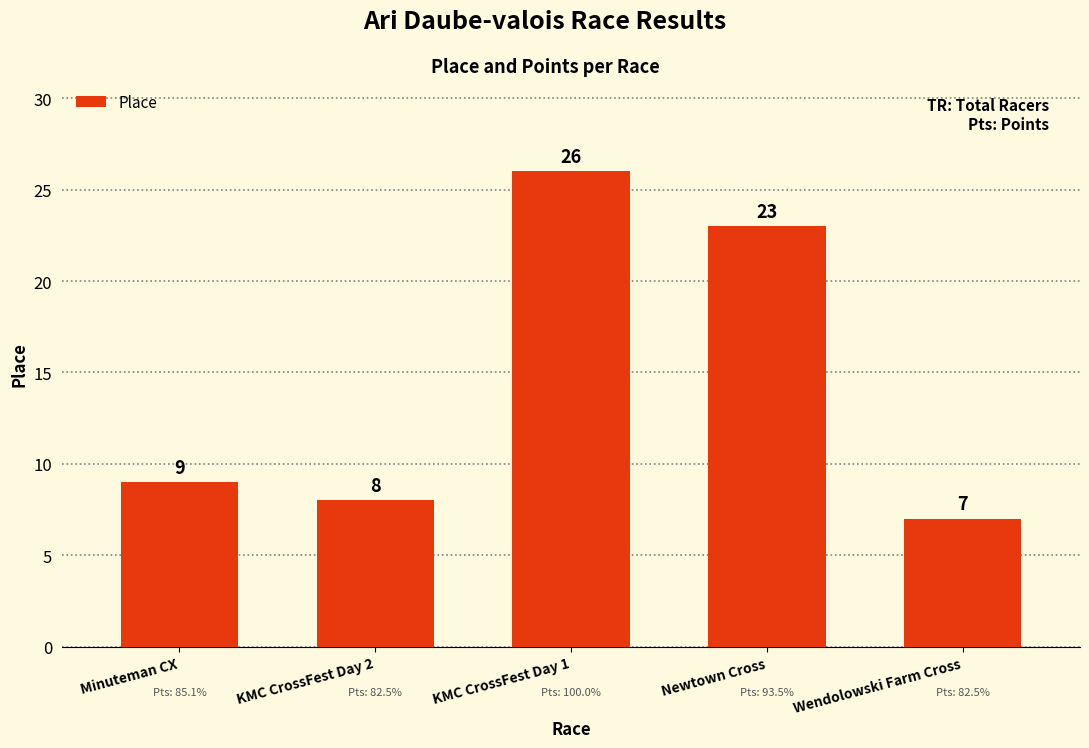

What is the change in value from Minuteman CX to Newtown Cross?

+14